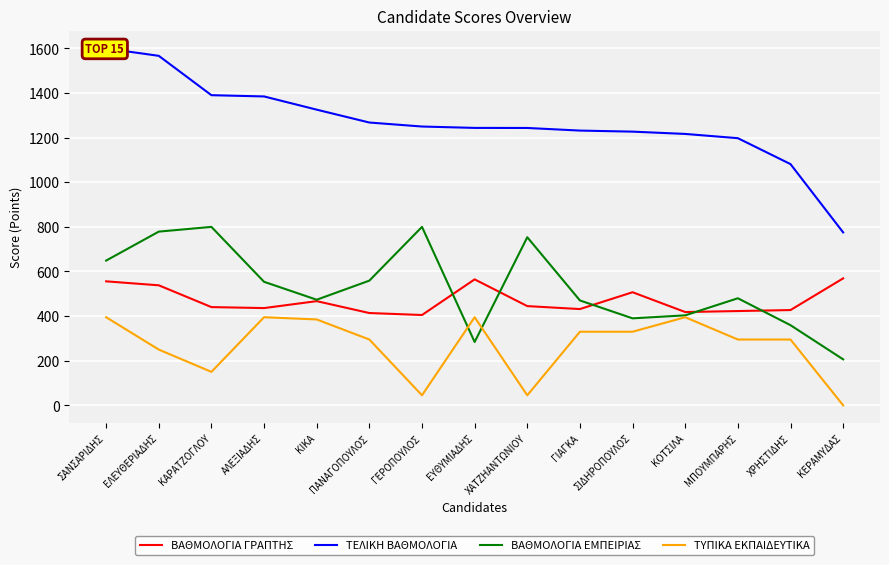

Where does the ΒΑΘΜΟΛΟΓΙΑ ΓΡΑΠΤΗΣ series first go above 440?

ΣΑΝΣΑΡΙΔΗΣ